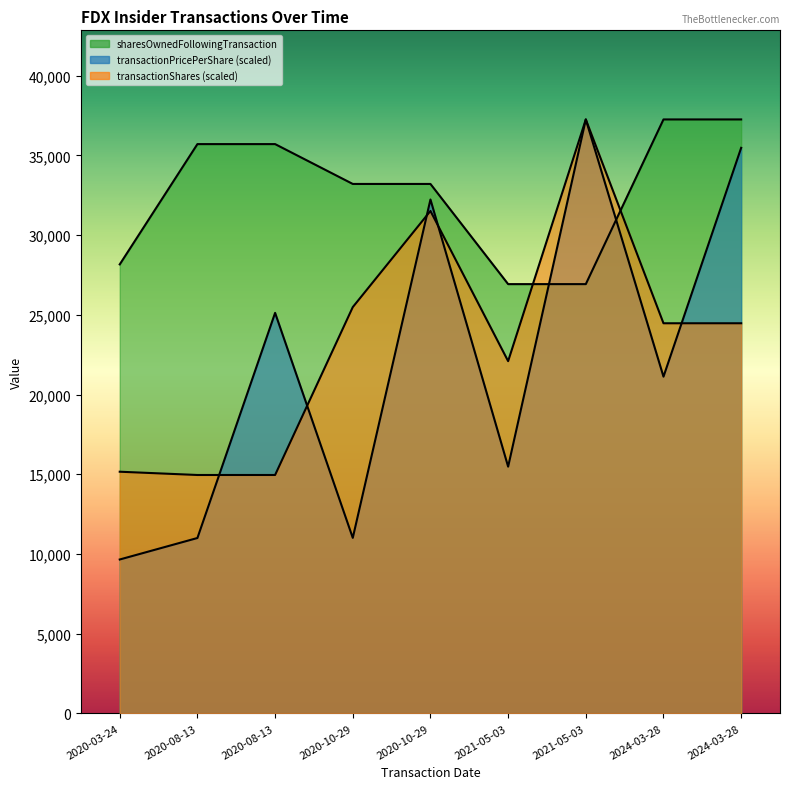

What are all the series names shown in the legend?

transactionPricePerShare, transactionShares, sharesOwnedFollowingTransaction